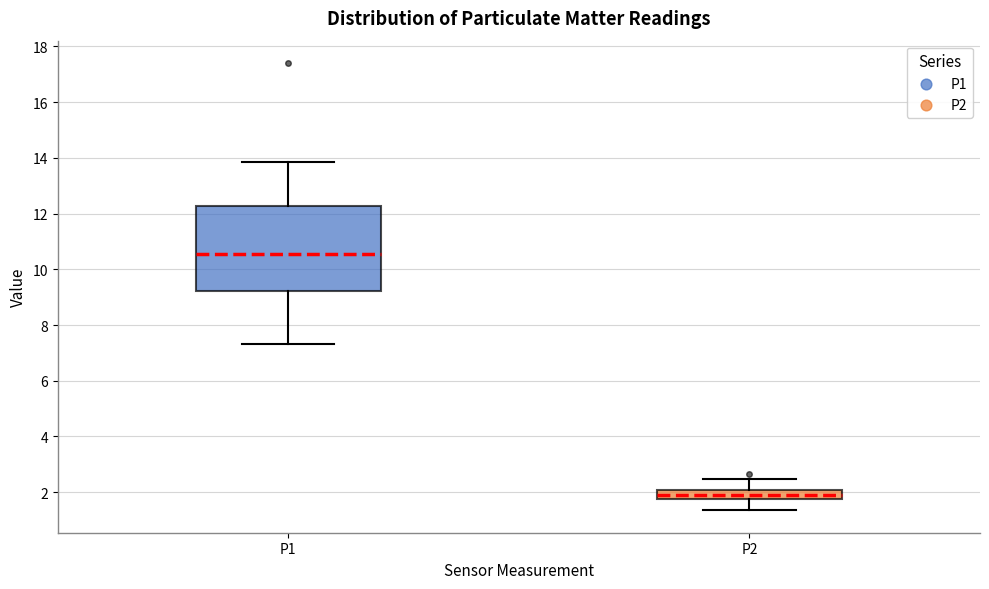

Reading left to right, transcribe this box plot: for each box, give where its median line is, the range the box spans, and where its two whiskers end, as read against the y-axis. The values are not printed on the chart, so give them approximately, as read against the axis.

P1: median 10.6, box 9.2 to 12.2, whiskers 7.4 to 13.8
P2: median 2.0 (inside the box), box 1.8 to 2.0, whiskers 1.4 to 2.4